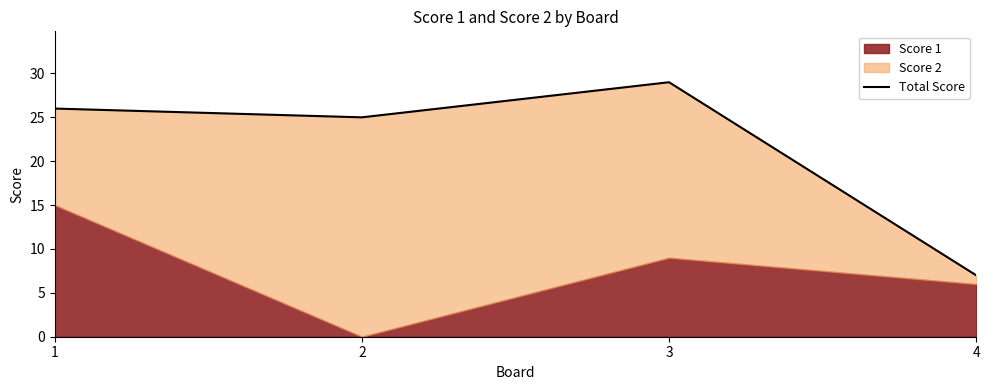

At which category does the chart reach its peak across all series?

3